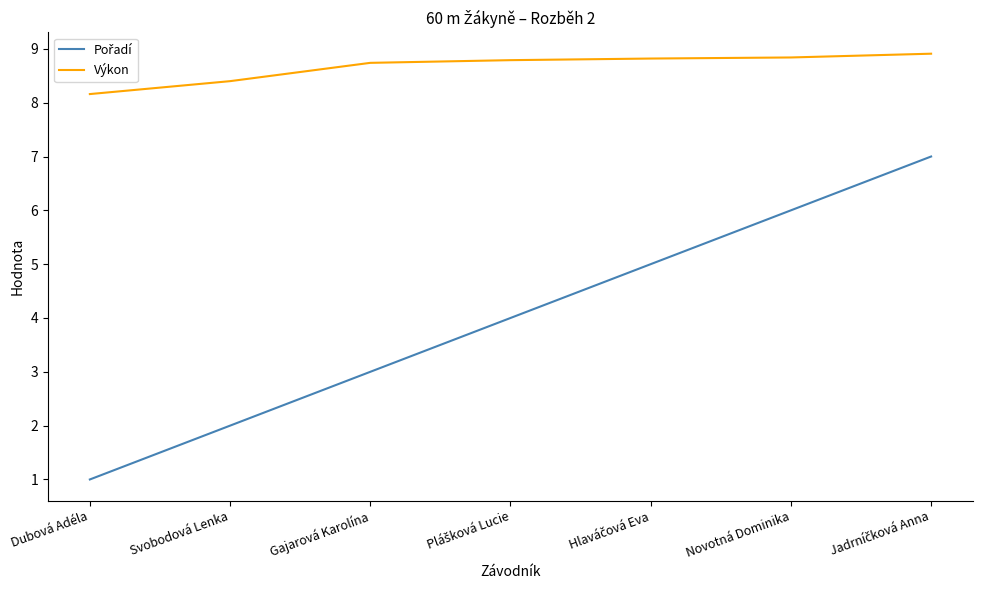

Where is Výkon nearest to the value 8?

Dubová Adéla